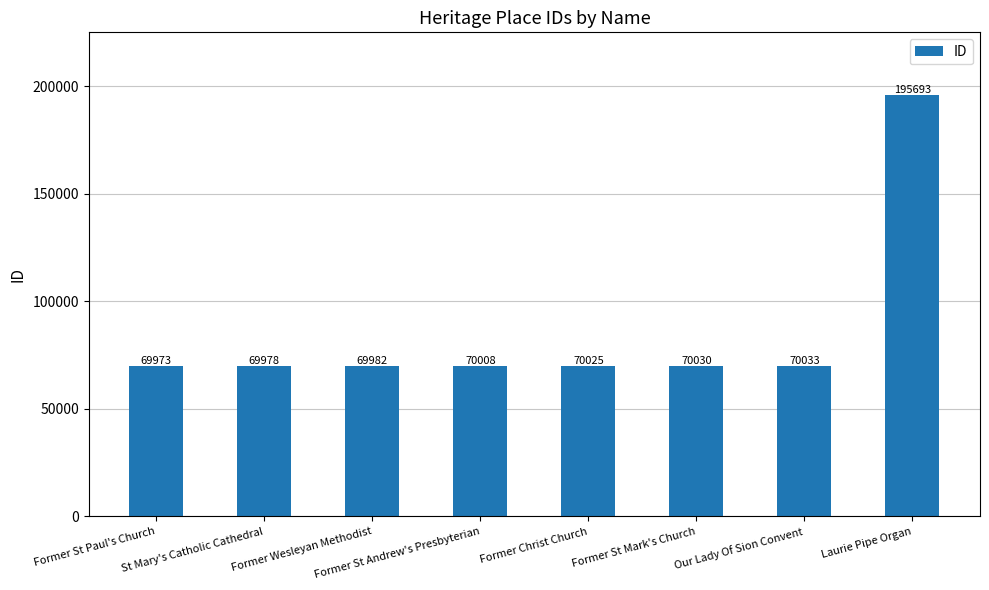

What position from the right is Former St Andrew's Presbyterian?

5